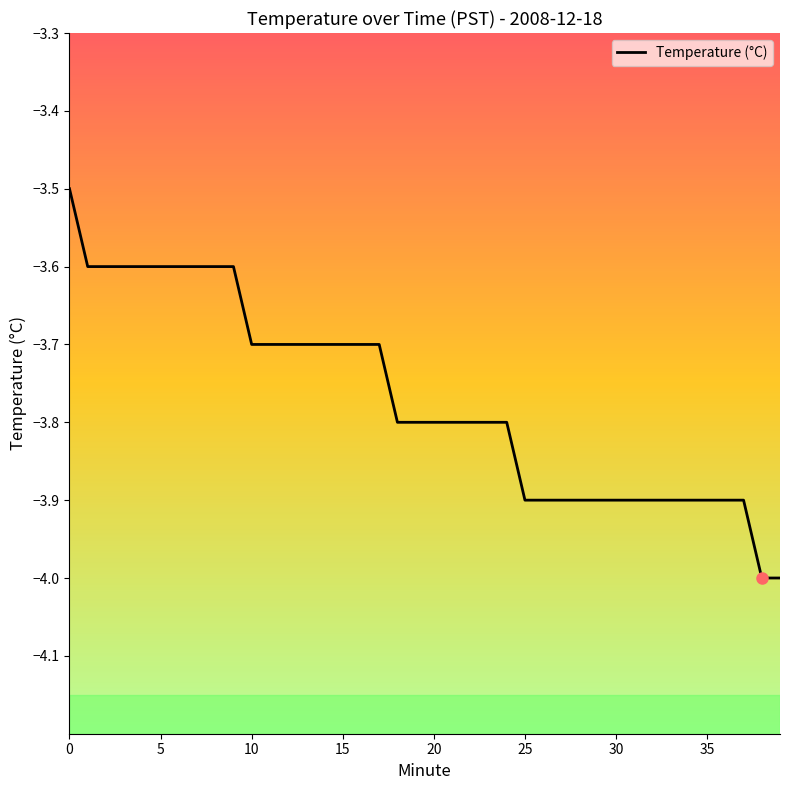

What is the smallest value displayed?

-4.0